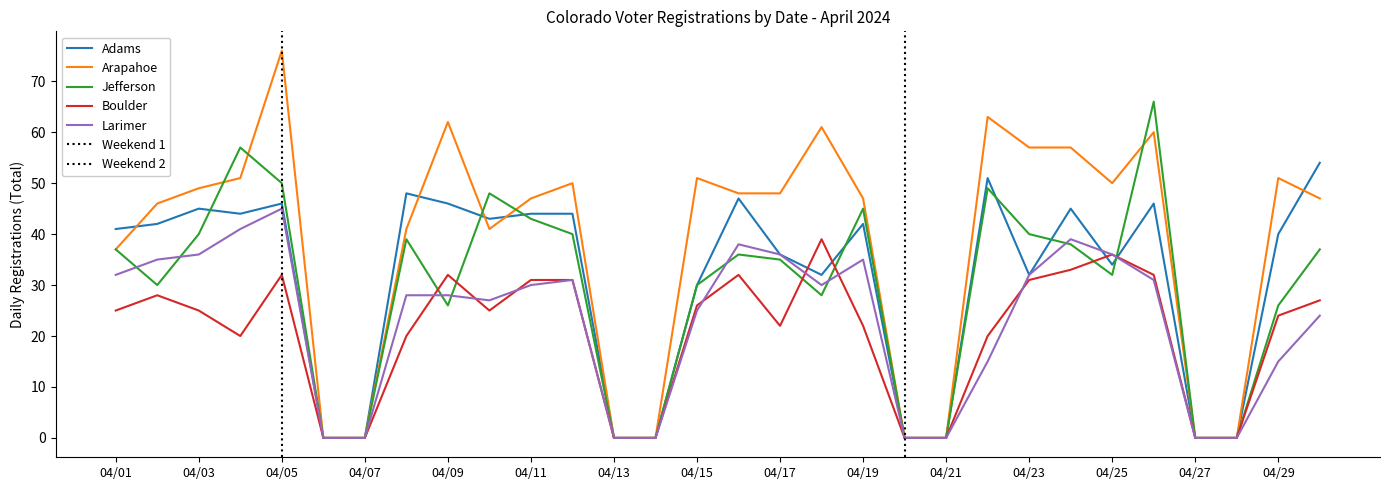

At which label does Arapahoe reach its minimum?

04/06